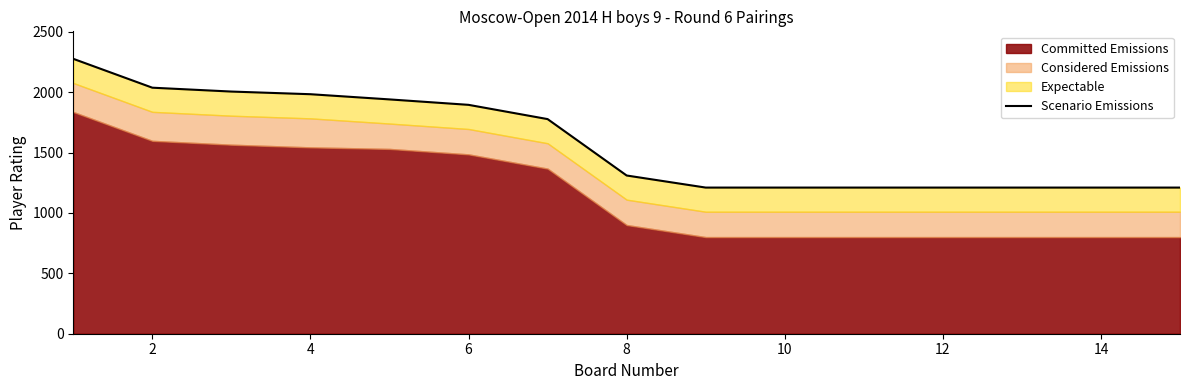

The value at 12 is 1599. True or false?

False